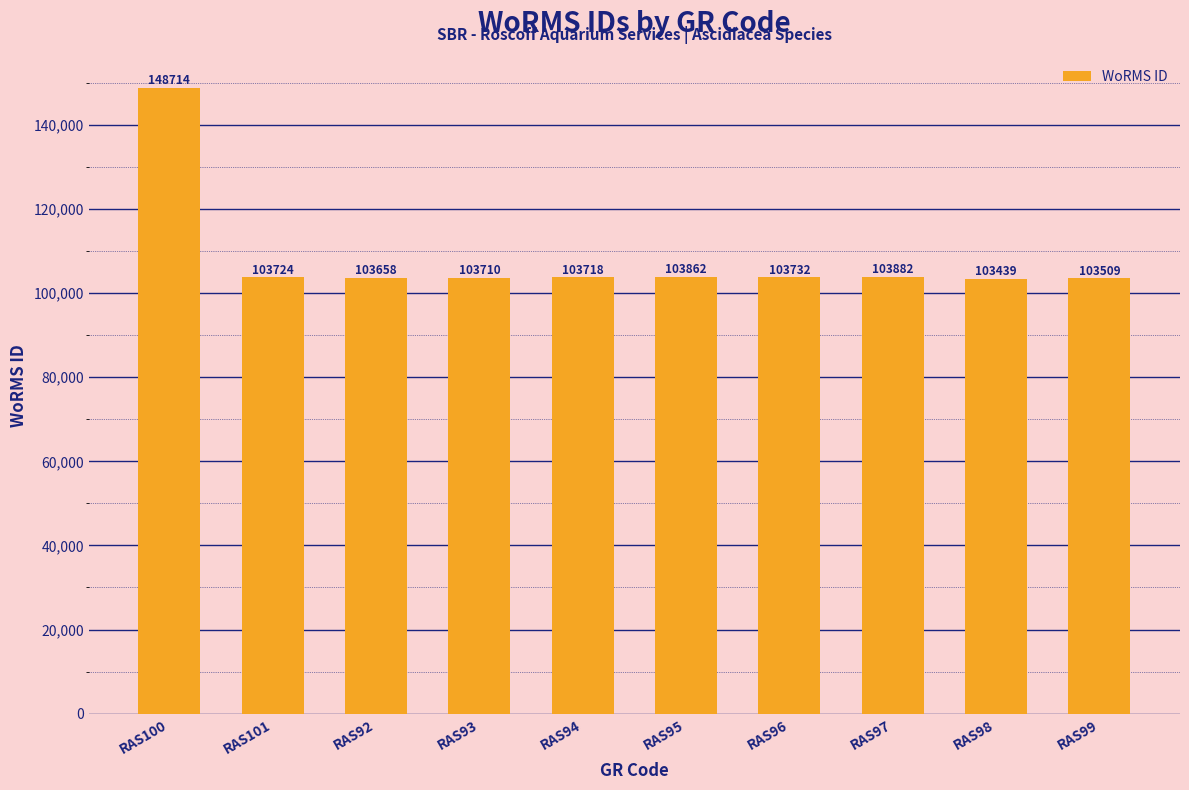

Which label corresponds to the smallest value in the chart?

RAS98